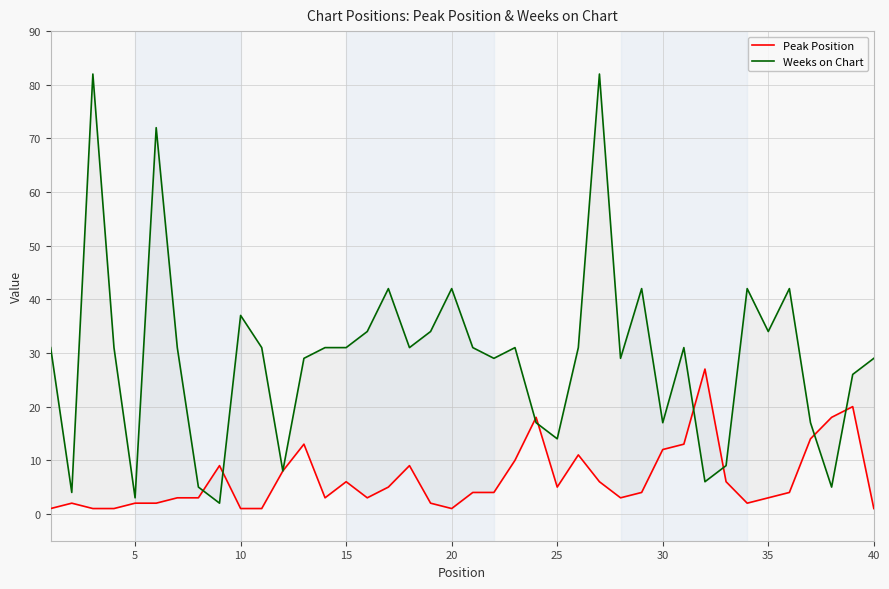

How many intersections are there between Weeks on Chart and Peak Position?

8